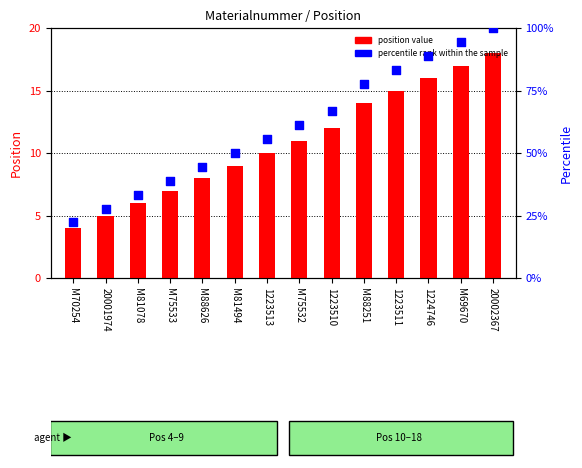

Which series reaches the maximum Y coordinate?

percentile rank within the sample